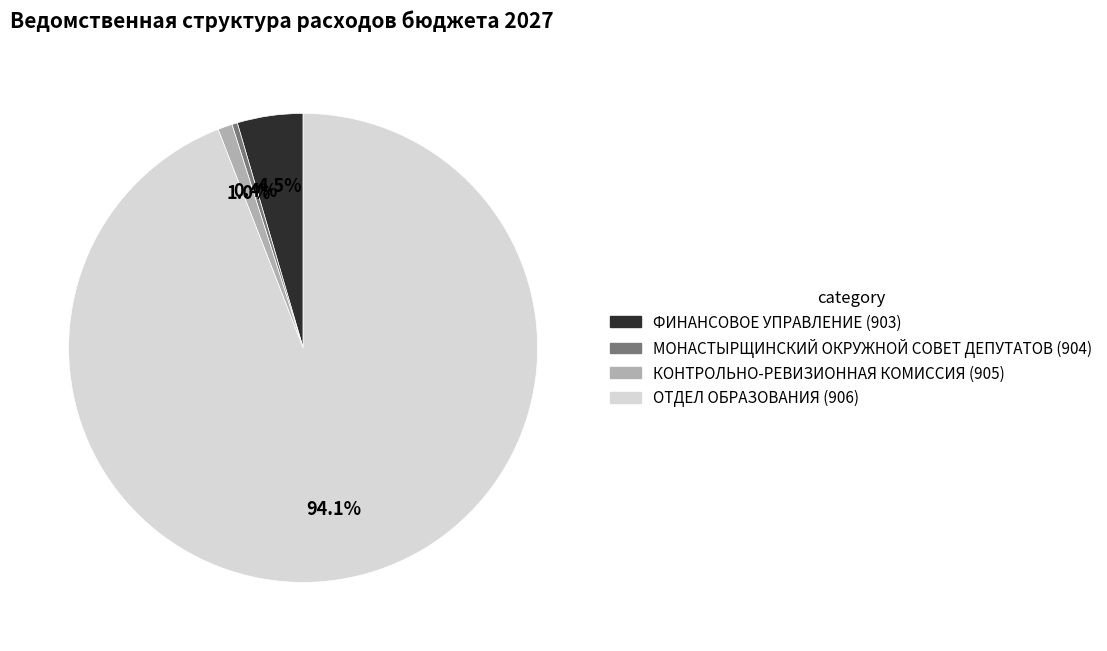

How many slices are in this pie chart?

4